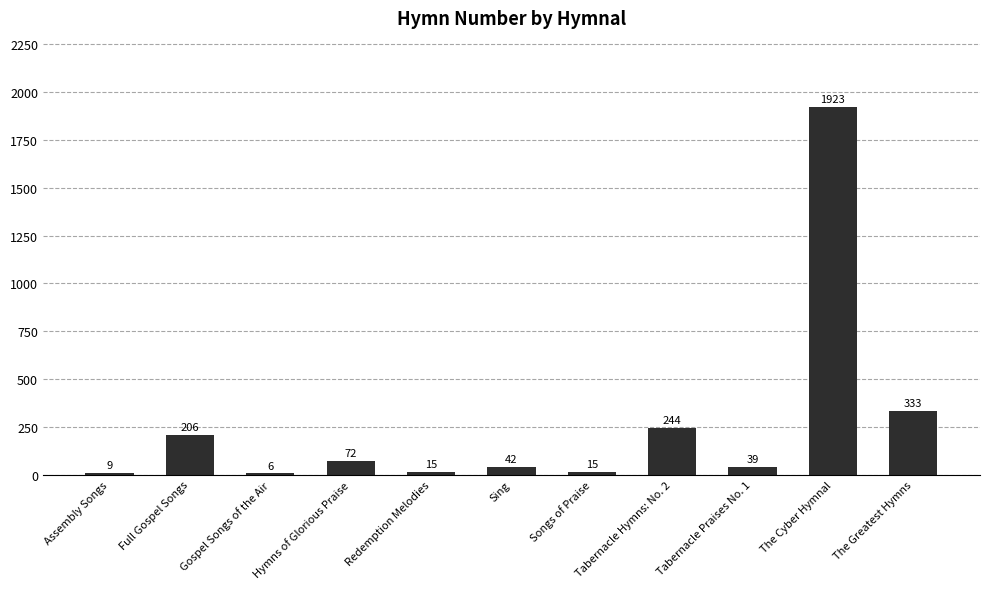

True or false: the data shows 15 at Redemption Melodies.

True